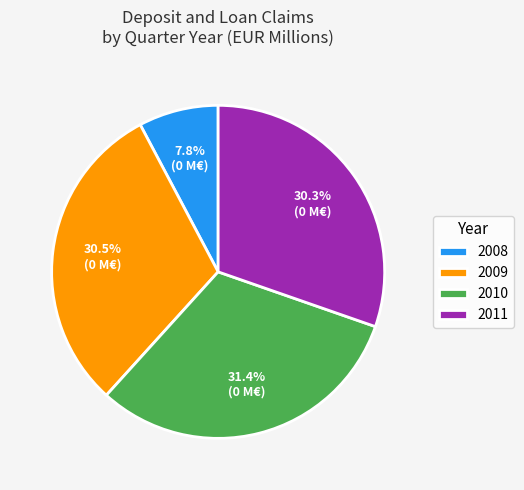

How many segments does this pie chart have?

4